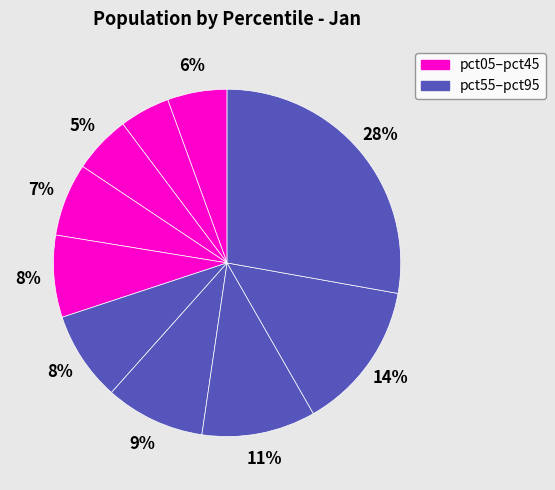

Count the number of slices in the pie.

10